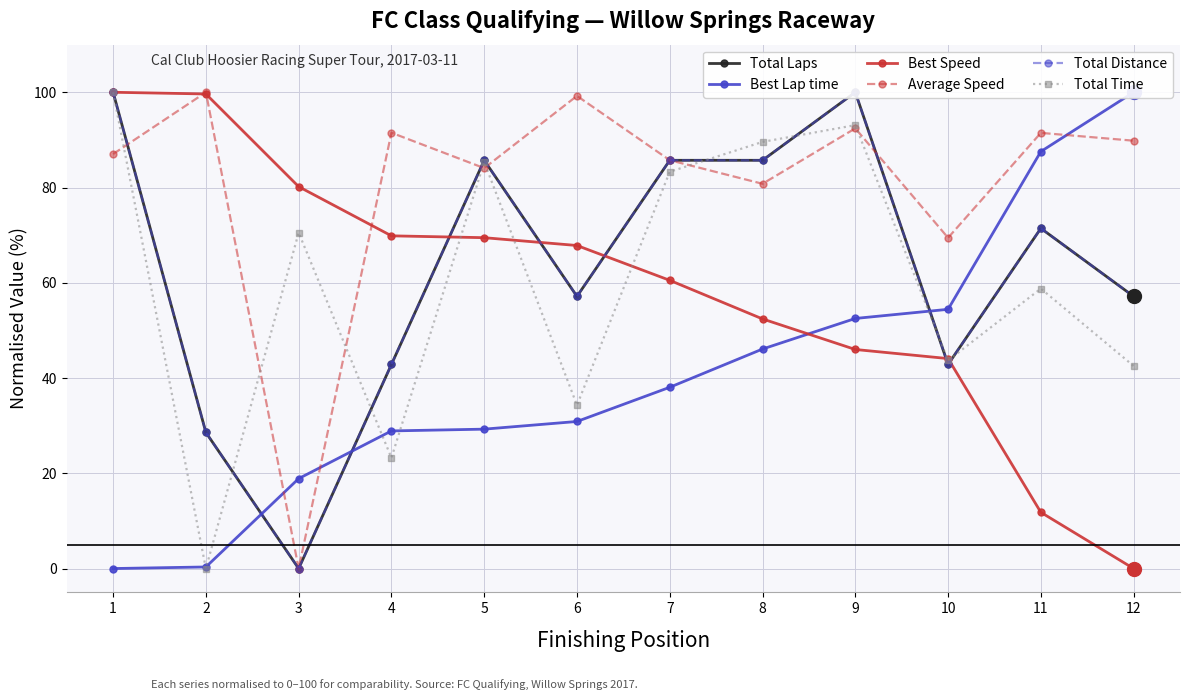

Reading right to left, extract all data points from this chart.

Total Laps: 57.1	71.4	42.9	100.0	85.7	85.7	57.1	85.7	42.9	0.0	28.6	100.0
Best Lap time: 100.0	87.6	54.4	52.5	46.1	38.1	30.9	29.3	28.9	18.9	0.3	0.0
Best Speed: 0.0	11.8	44.1	46.0	52.4	60.5	67.8	69.5	69.9	80.2	99.6	100.0
Average Speed: 89.8	91.5	69.4	92.4	80.8	85.7	99.2	84.1	91.5	0.0	100.0	87.0
Total Distance: 57.1	71.4	42.9	100.0	85.7	85.7	57.1	85.7	42.9	0.0	28.6	100.0
Total Time: 42.5	58.8	43.7	93.1	89.6	83.3	34.3	85.4	23.2	70.5	0.0	100.0